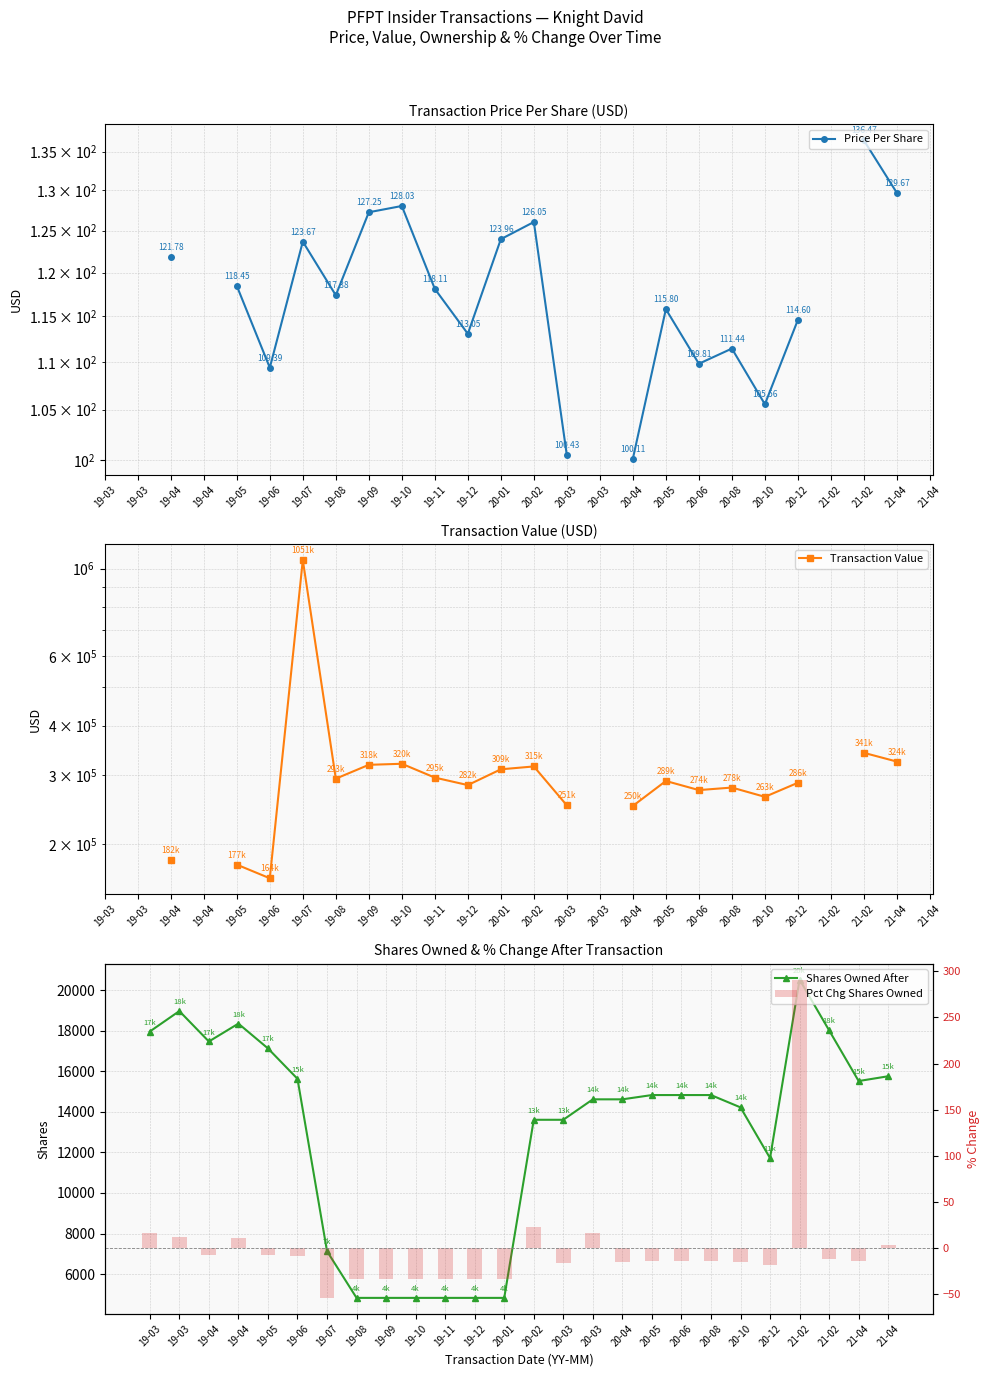

What is the difference between the Pct Chg Shares Owned values at 19-11 and 21-02?

22.0